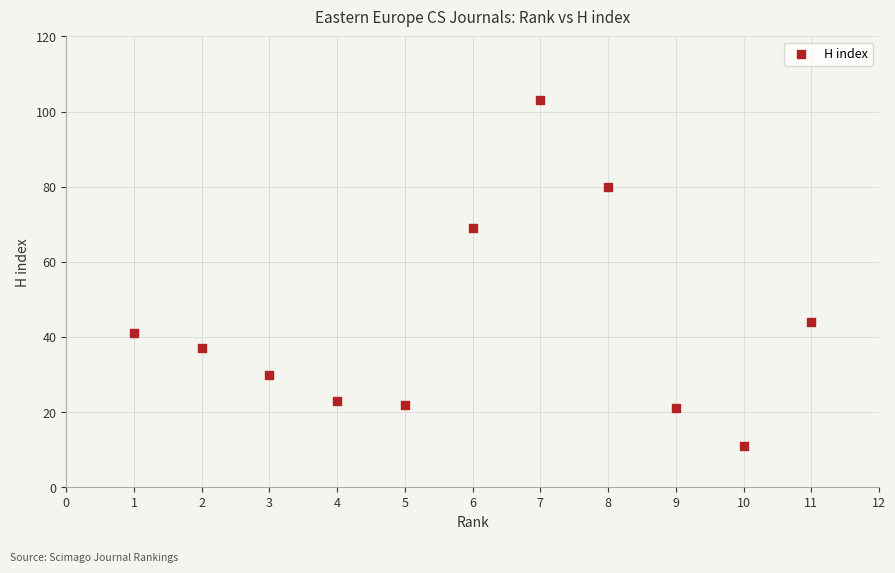

What is the average Y value?

44